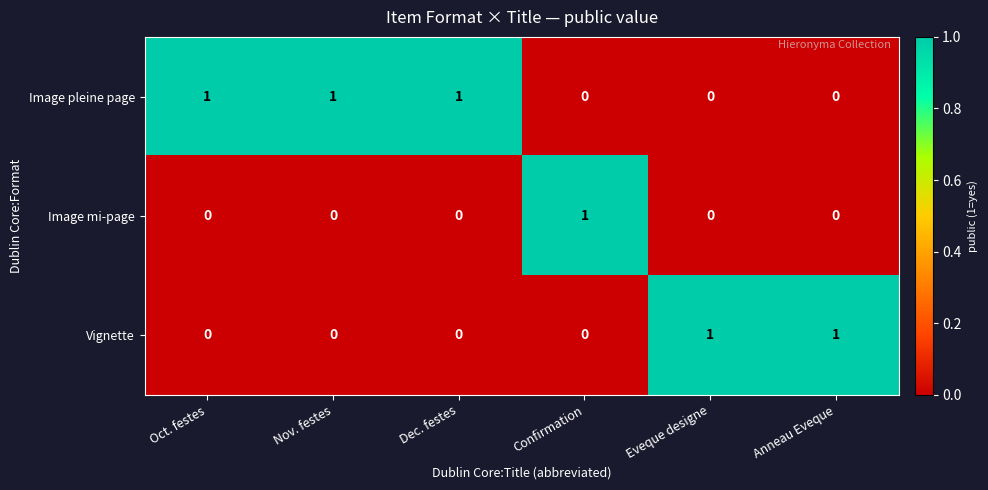

Reading left to right, transcribe all the data shown in this chart.

Image pleine page: Oct. festes=1	Nov. festes=1	Dec. festes=1	Confirmation=0	Eveque designe=0	Anneau Eveque=0
Image mi-page: Oct. festes=0	Nov. festes=0	Dec. festes=0	Confirmation=1	Eveque designe=0	Anneau Eveque=0
Vignette: Oct. festes=0	Nov. festes=0	Dec. festes=0	Confirmation=0	Eveque designe=1	Anneau Eveque=1